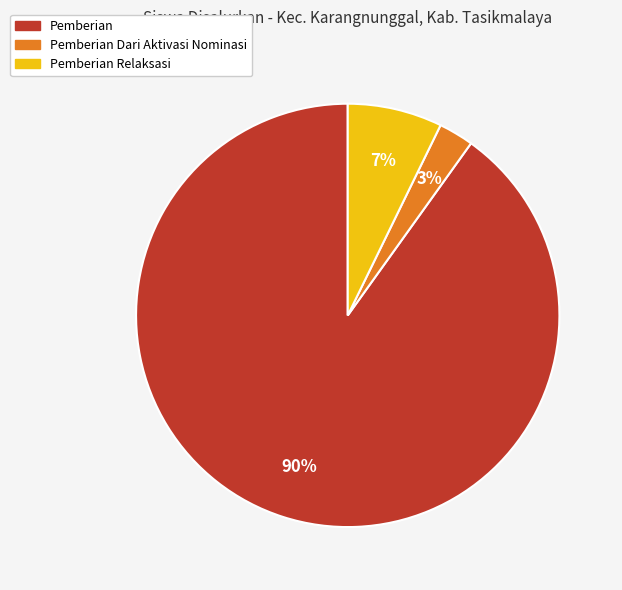

Is there any slice that represents more than half of the pie?

Yes